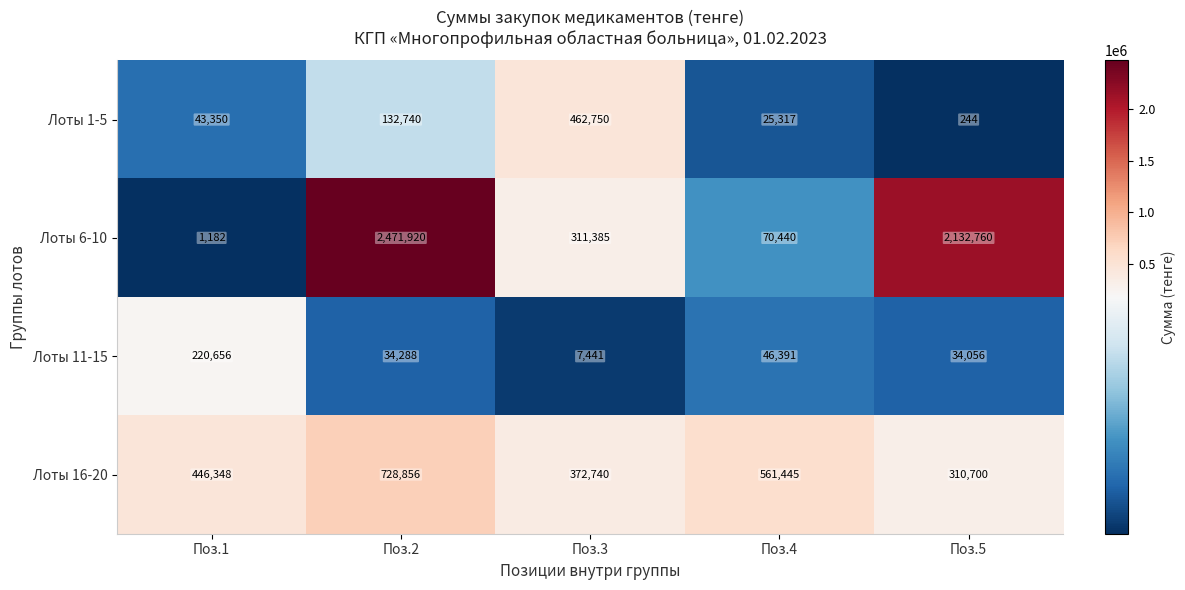

What is the spread (max minus min) of values at Поз.2?

2437632